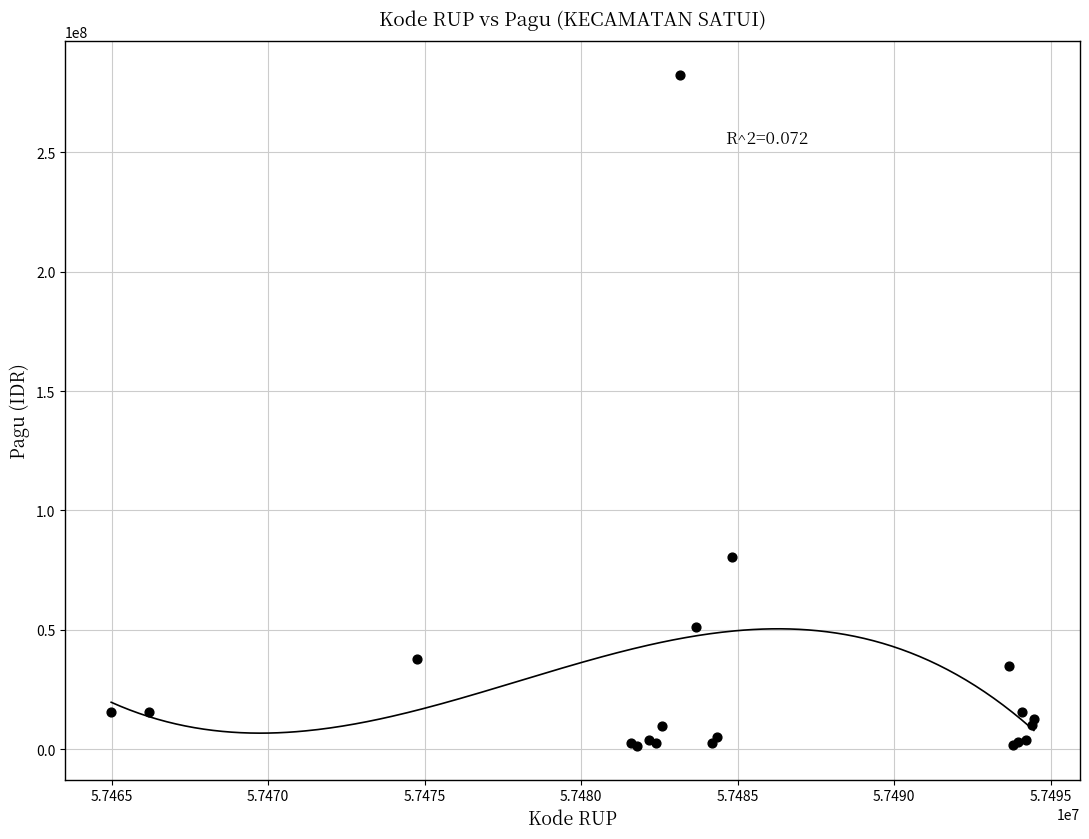

What Y value in the scatter plot is closest to 141854000?

80480400